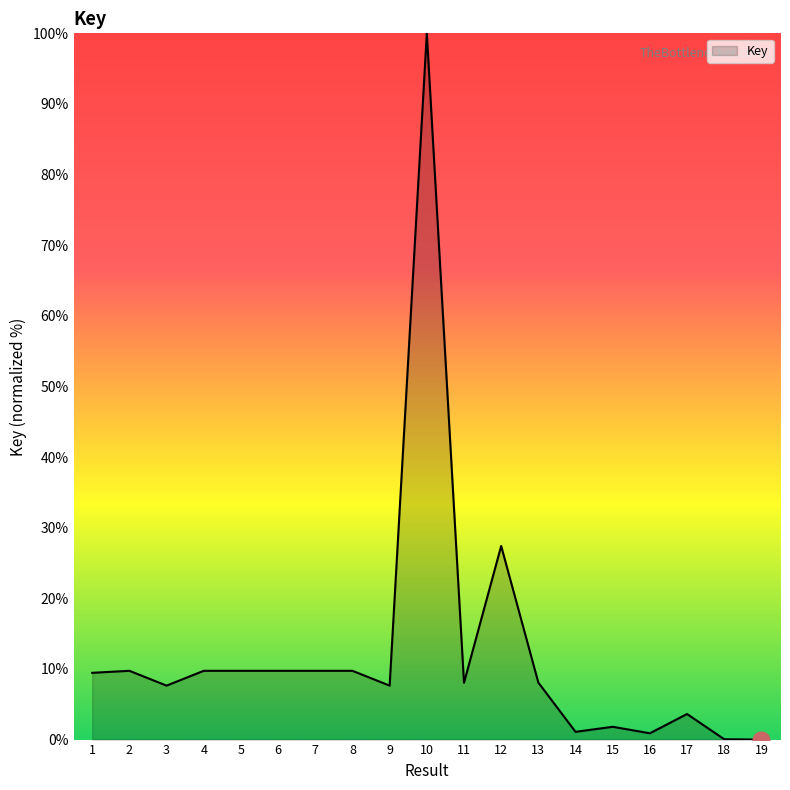

What is the difference between the values at 18 and 9?

7.6